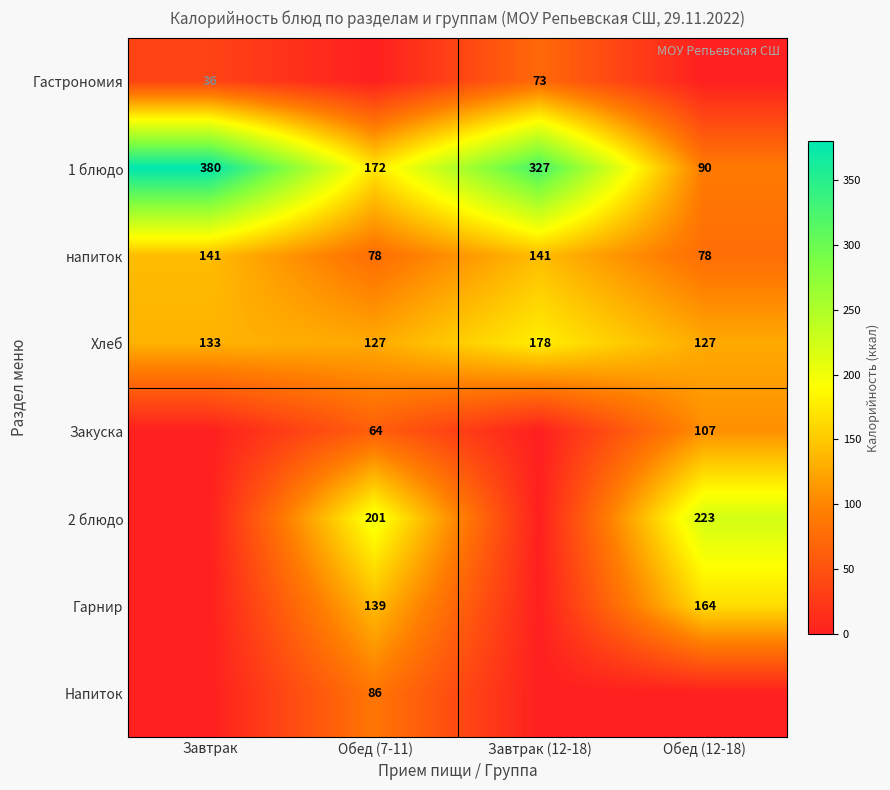

Is it true that Хлеб equals 133 at Завтрак?

True